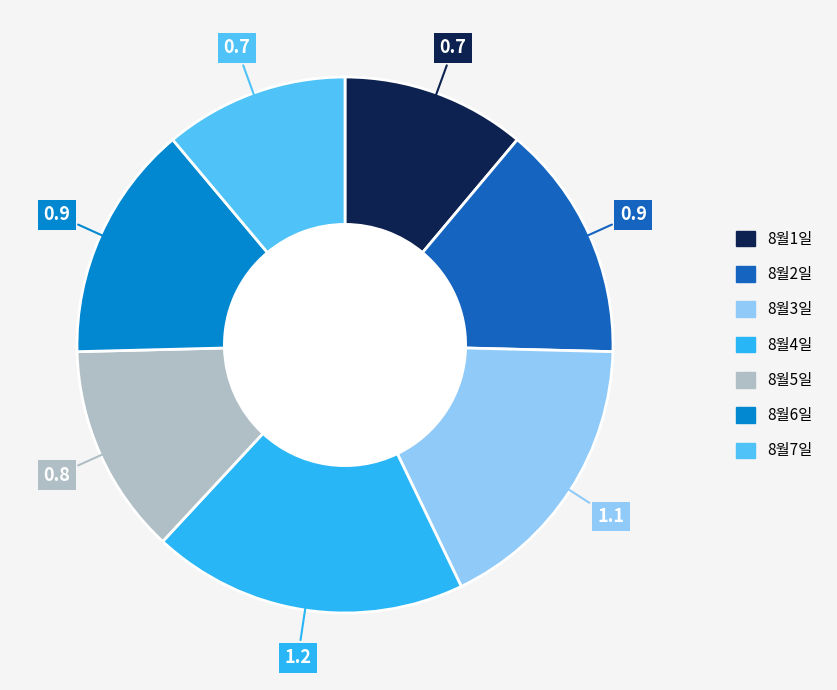

Count the number of slices in the pie.

7